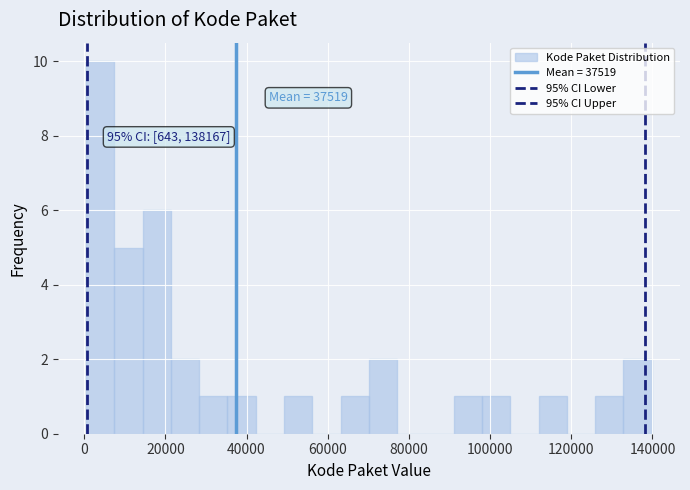

Read against the x-axis, roughly where is the centre of the tallest bar?

4000